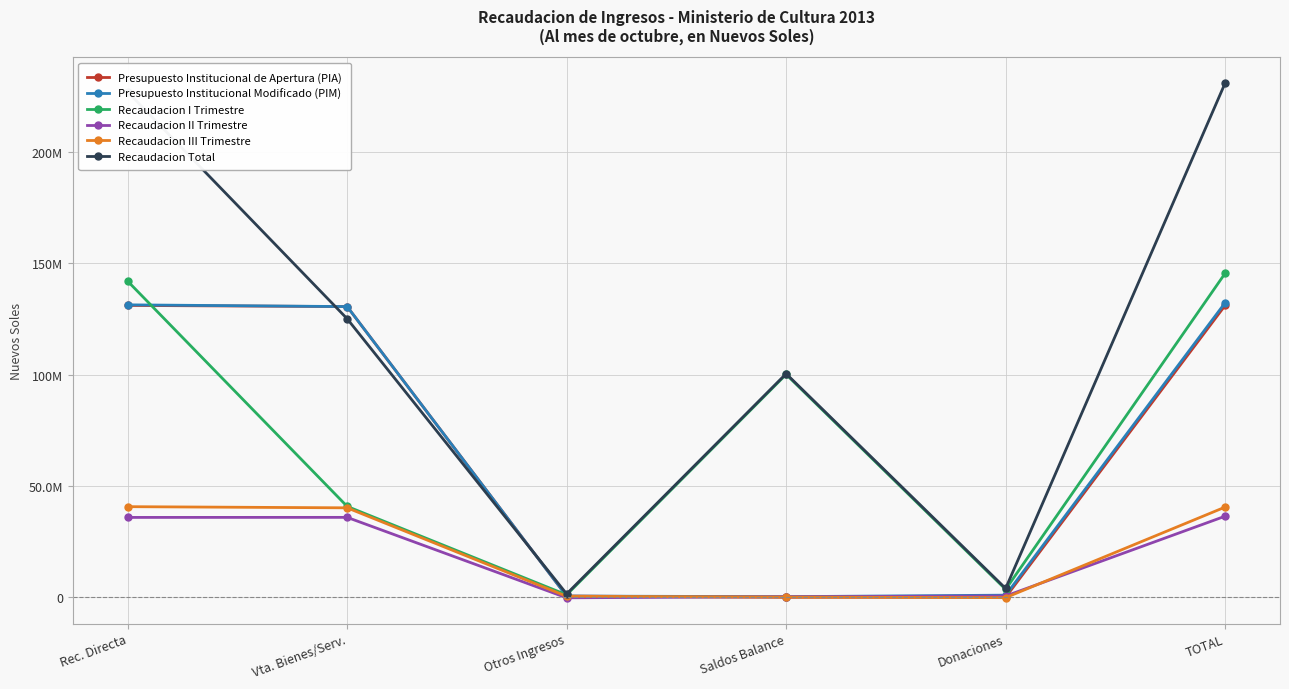

What are all the series names shown in the legend?

Presupuesto Institucional de Apertura (PIA), Presupuesto Institucional Modificado (PIM), Recaudacion I Trimestre, Recaudacion II Trimestre, Recaudacion III Trimestre, Recaudacion Total